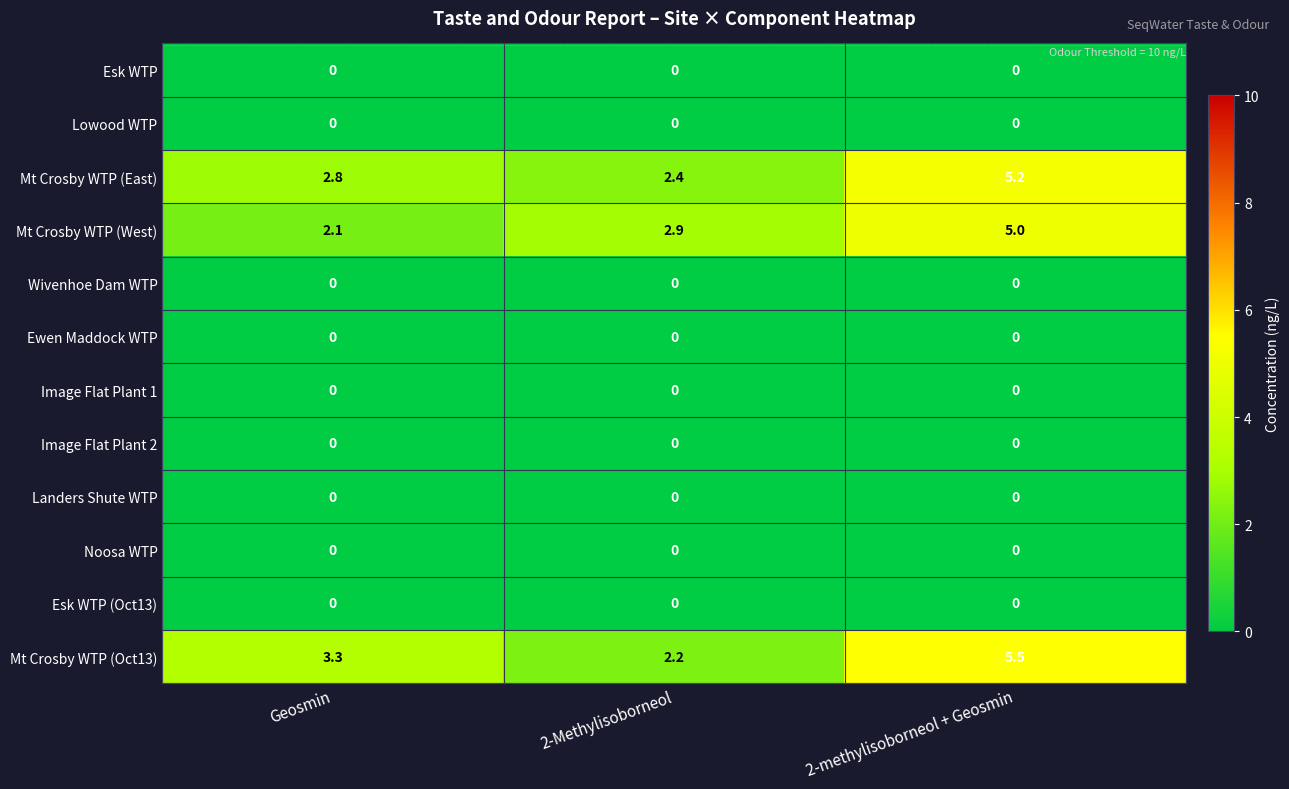

What is the maximum value shown in the chart?

5.5